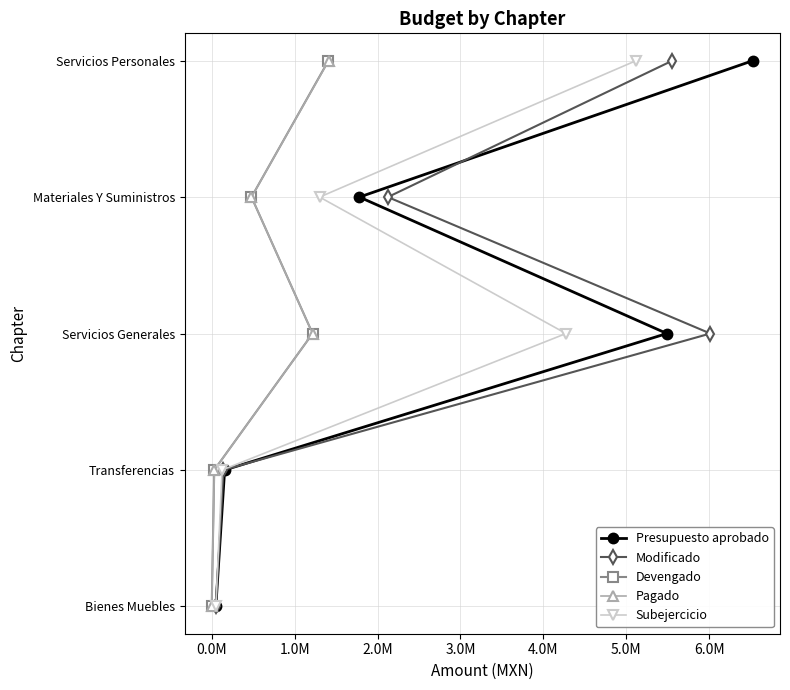

How many distinct data groups are displayed?

5